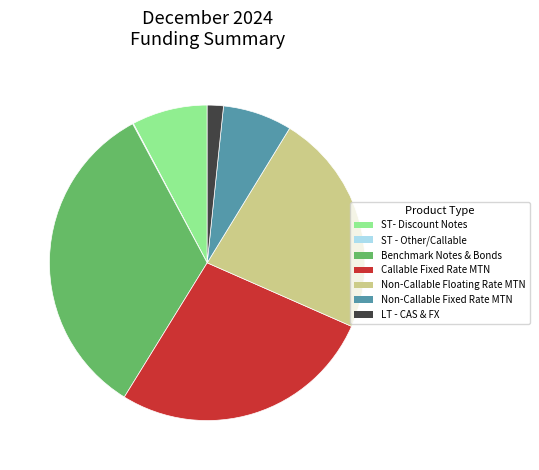

Does any single category account for the majority?

No